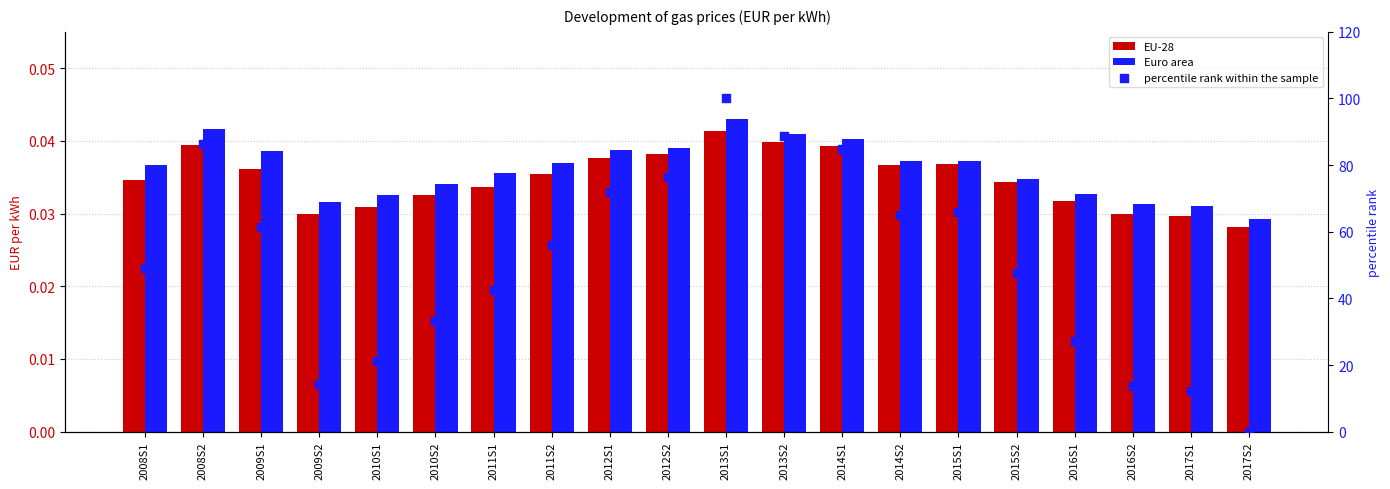

Which series has the largest total across all categories?

percentile rank within the sample